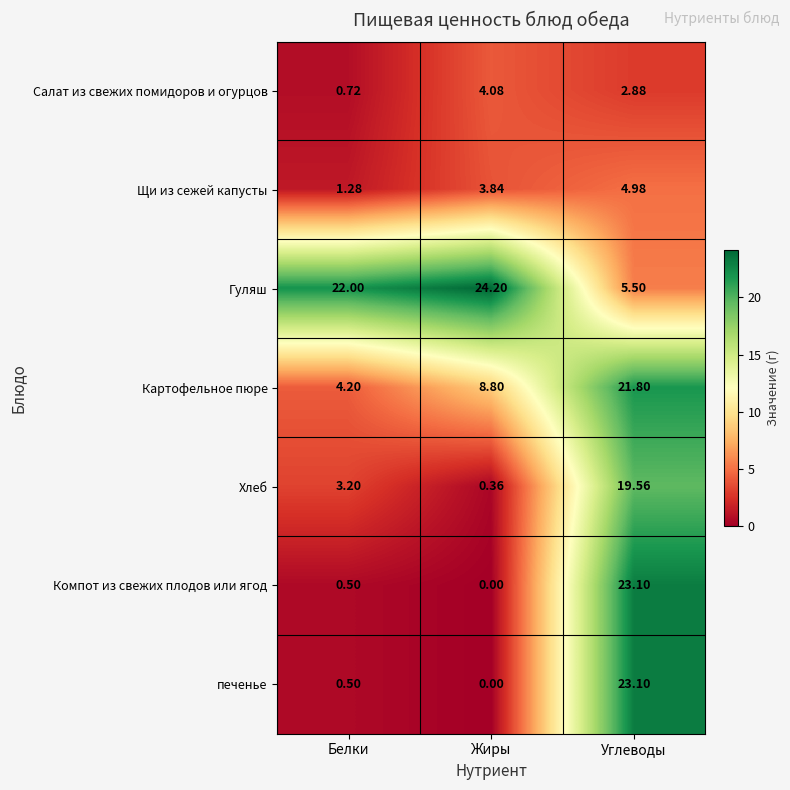

At how many categories does at least one series exceed 8?

3